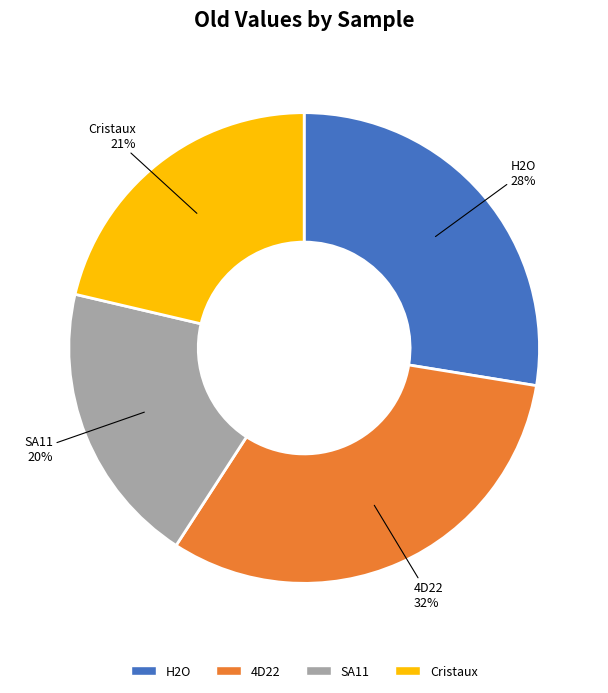

Combined, do H2O and Cristaux account for over 50%?

No